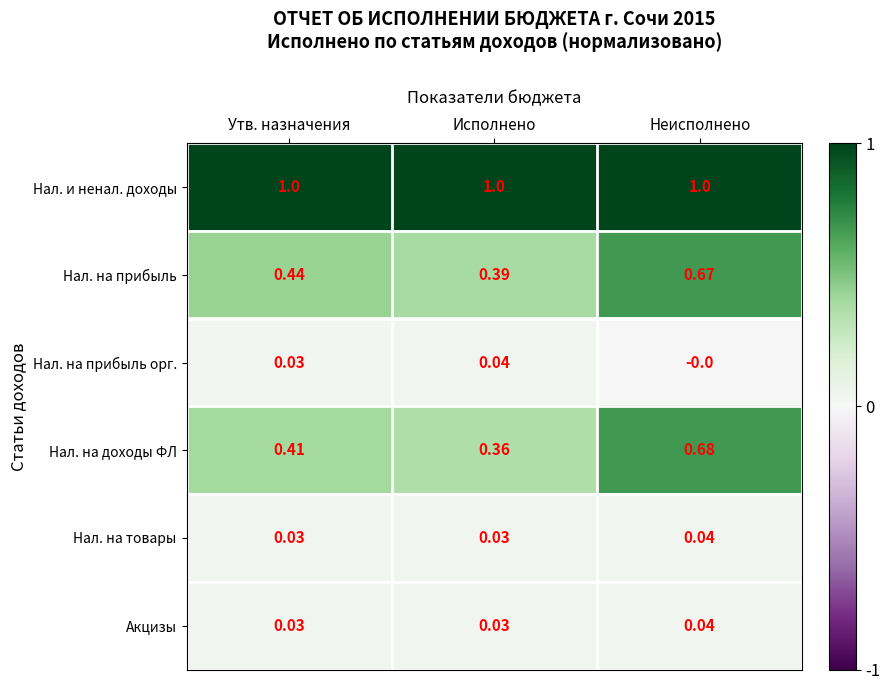

Which series has the widest spread of values?

Нал. на доходы ФЛ